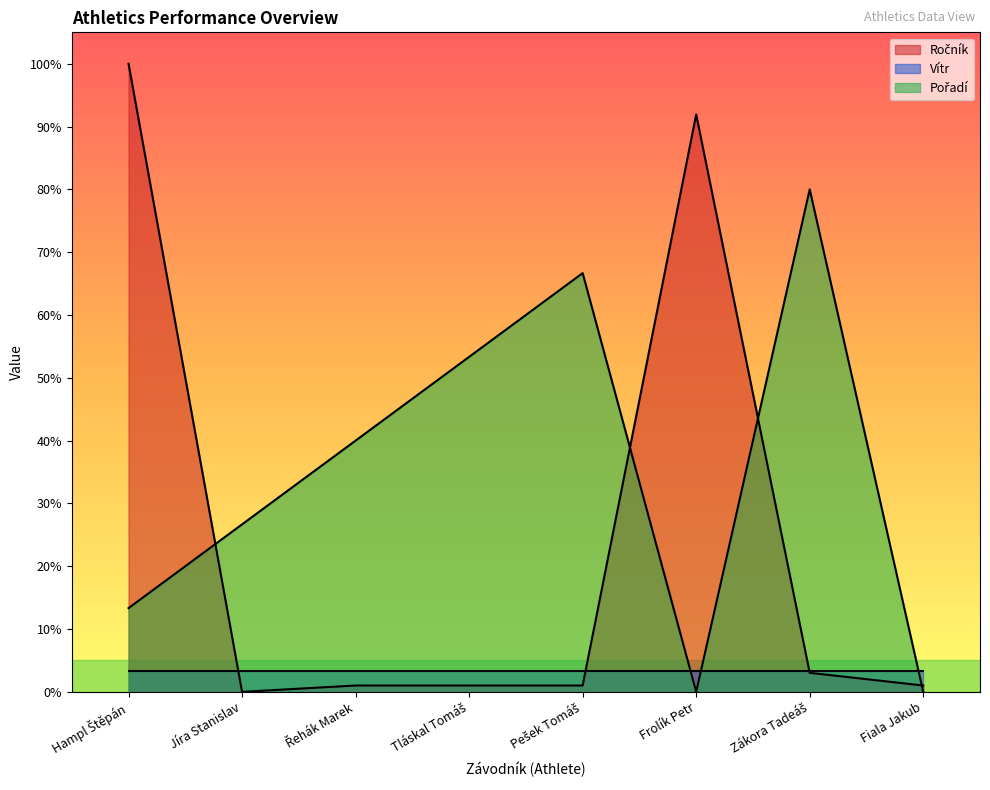

Does the chart display data point markers on the line(s)?

No